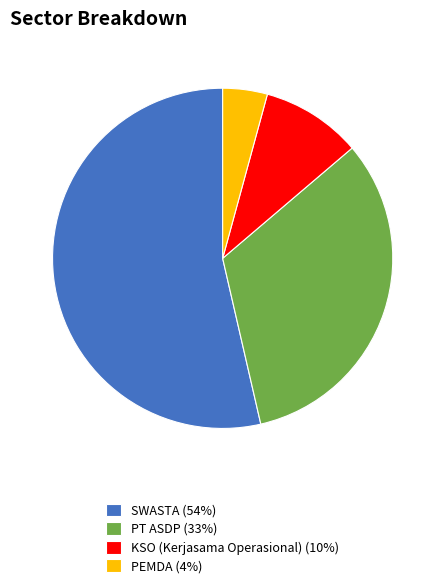

Combined, do KSO (Kerjasama Operasional) (10%) and SWASTA (54%) account for over 50%?

Yes